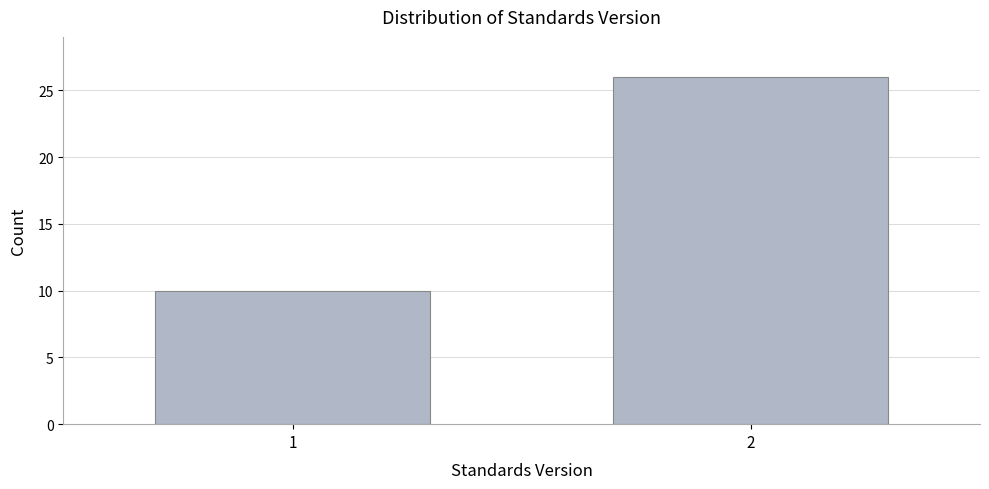

Reading left to right, list all the values displayed in this chart.

10	26